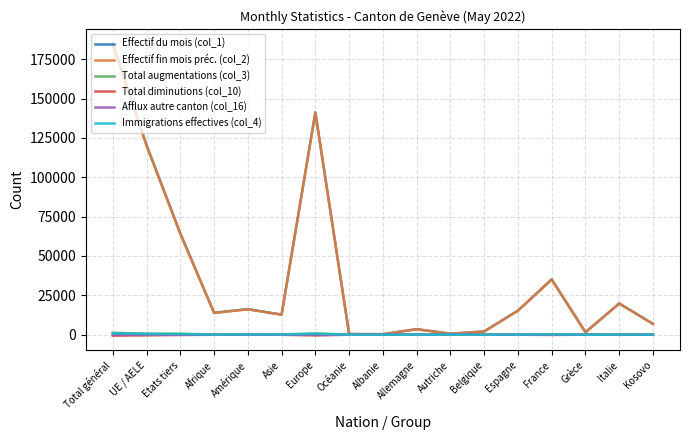

The value of Effectif du mois (col_1) at Kosovo is 6886. True or false?

True